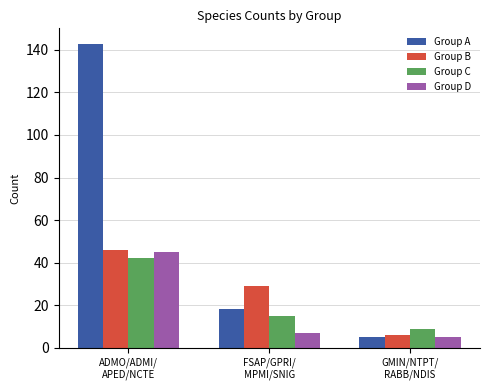

Reading right to left, what are all the values shown in this chart?

Group A: GMIN/NTPT/
RABB/NDIS=5	FSAP/GPRI/
MPMI/SNIG=18	ADMO/ADMI/
APED/NCTE=143
Group B: GMIN/NTPT/
RABB/NDIS=6	FSAP/GPRI/
MPMI/SNIG=29	ADMO/ADMI/
APED/NCTE=46
Group C: GMIN/NTPT/
RABB/NDIS=9	FSAP/GPRI/
MPMI/SNIG=15	ADMO/ADMI/
APED/NCTE=42
Group D: GMIN/NTPT/
RABB/NDIS=5	FSAP/GPRI/
MPMI/SNIG=7	ADMO/ADMI/
APED/NCTE=45